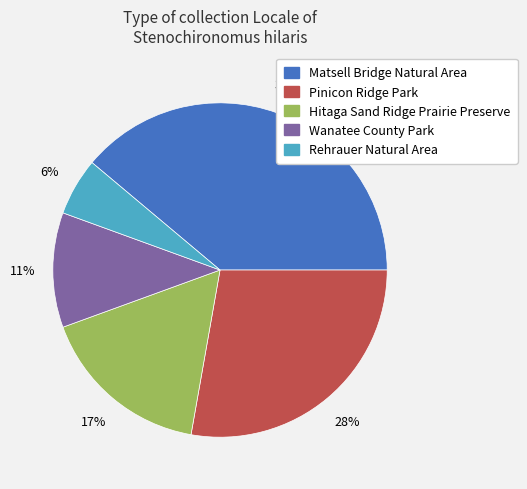

To the nearest percent, what portion does Matsell Bridge Natural Area represent?

39%